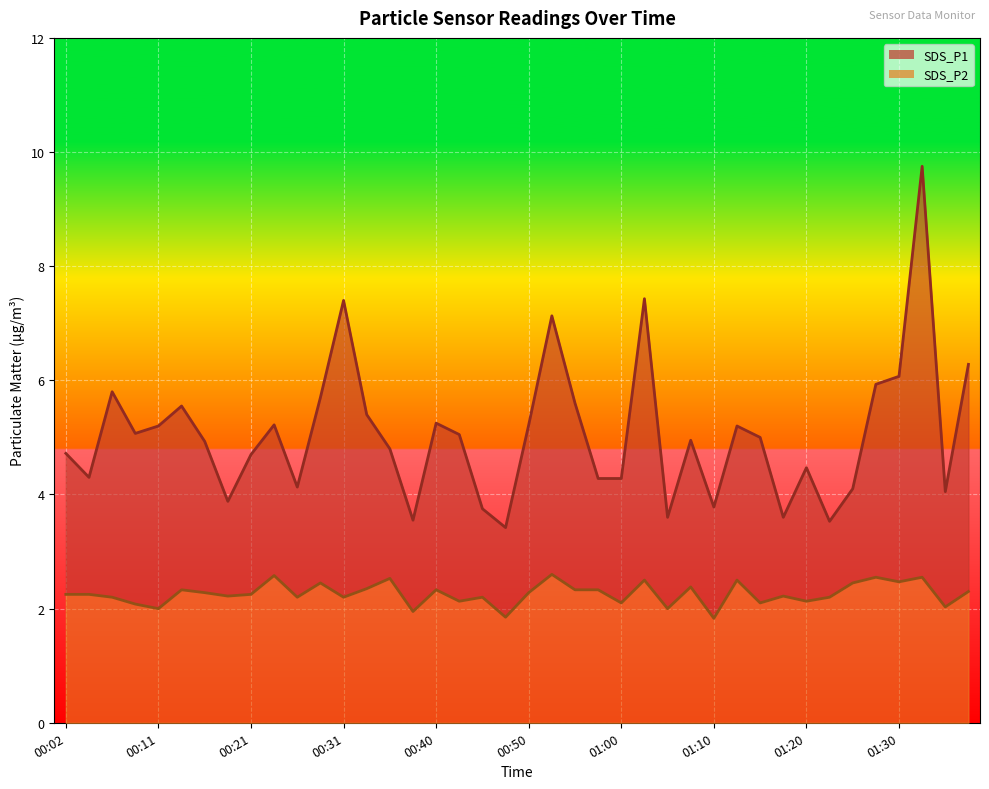

Which has a higher value, 01:35 or 00:14?

00:14